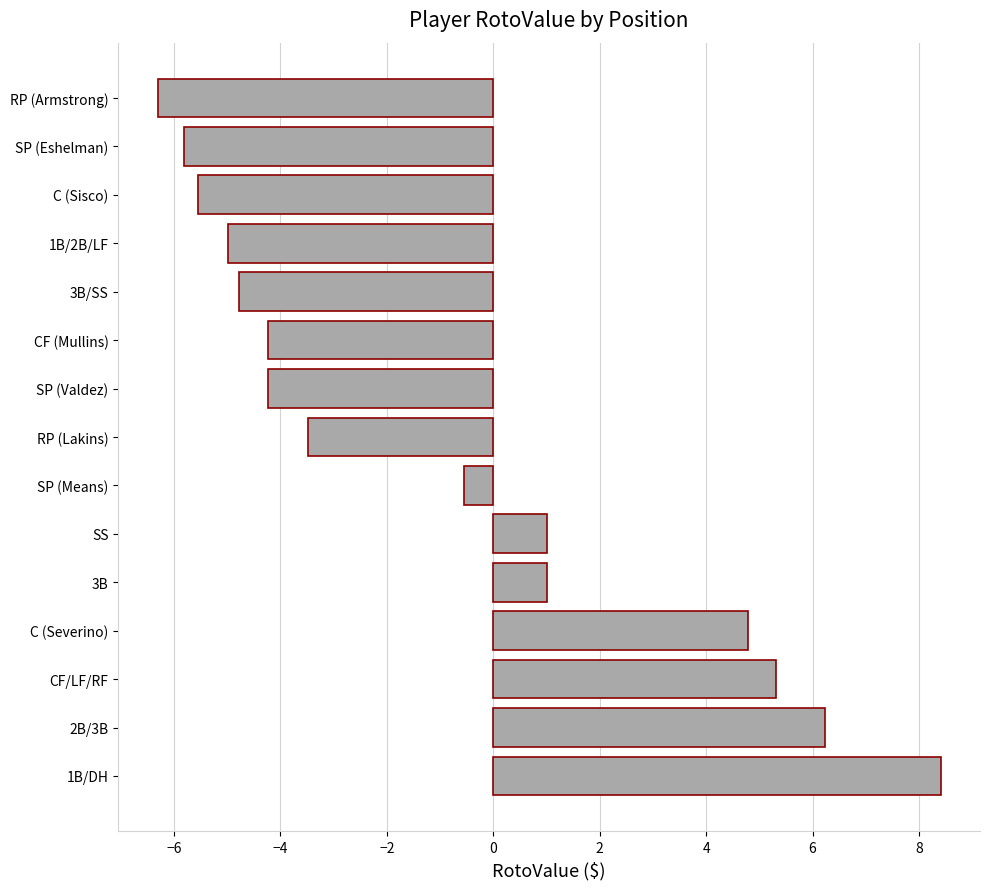

How many values are below zero?

9